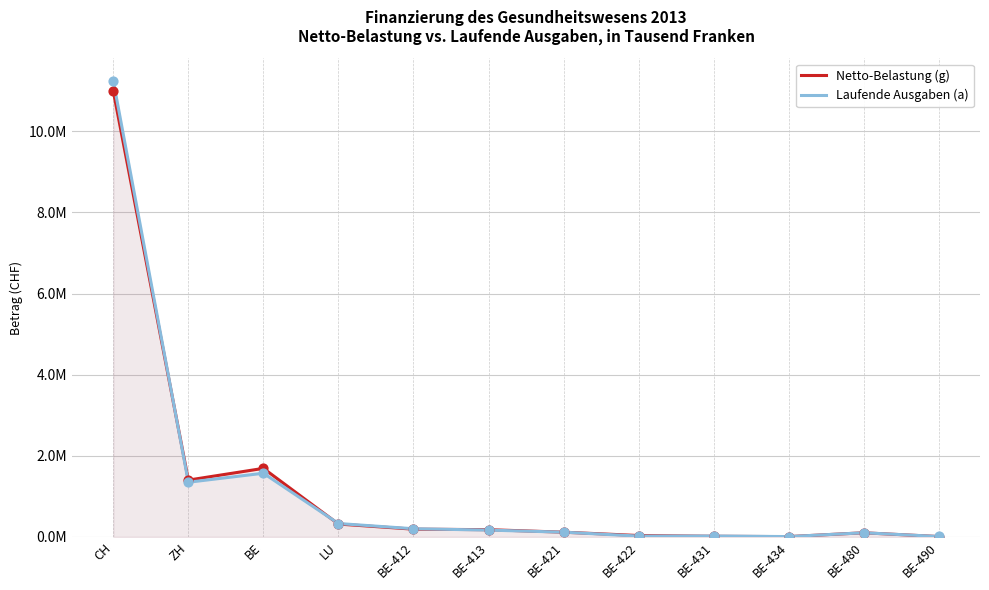

What is the total value across all series at BE-480?

205938.8